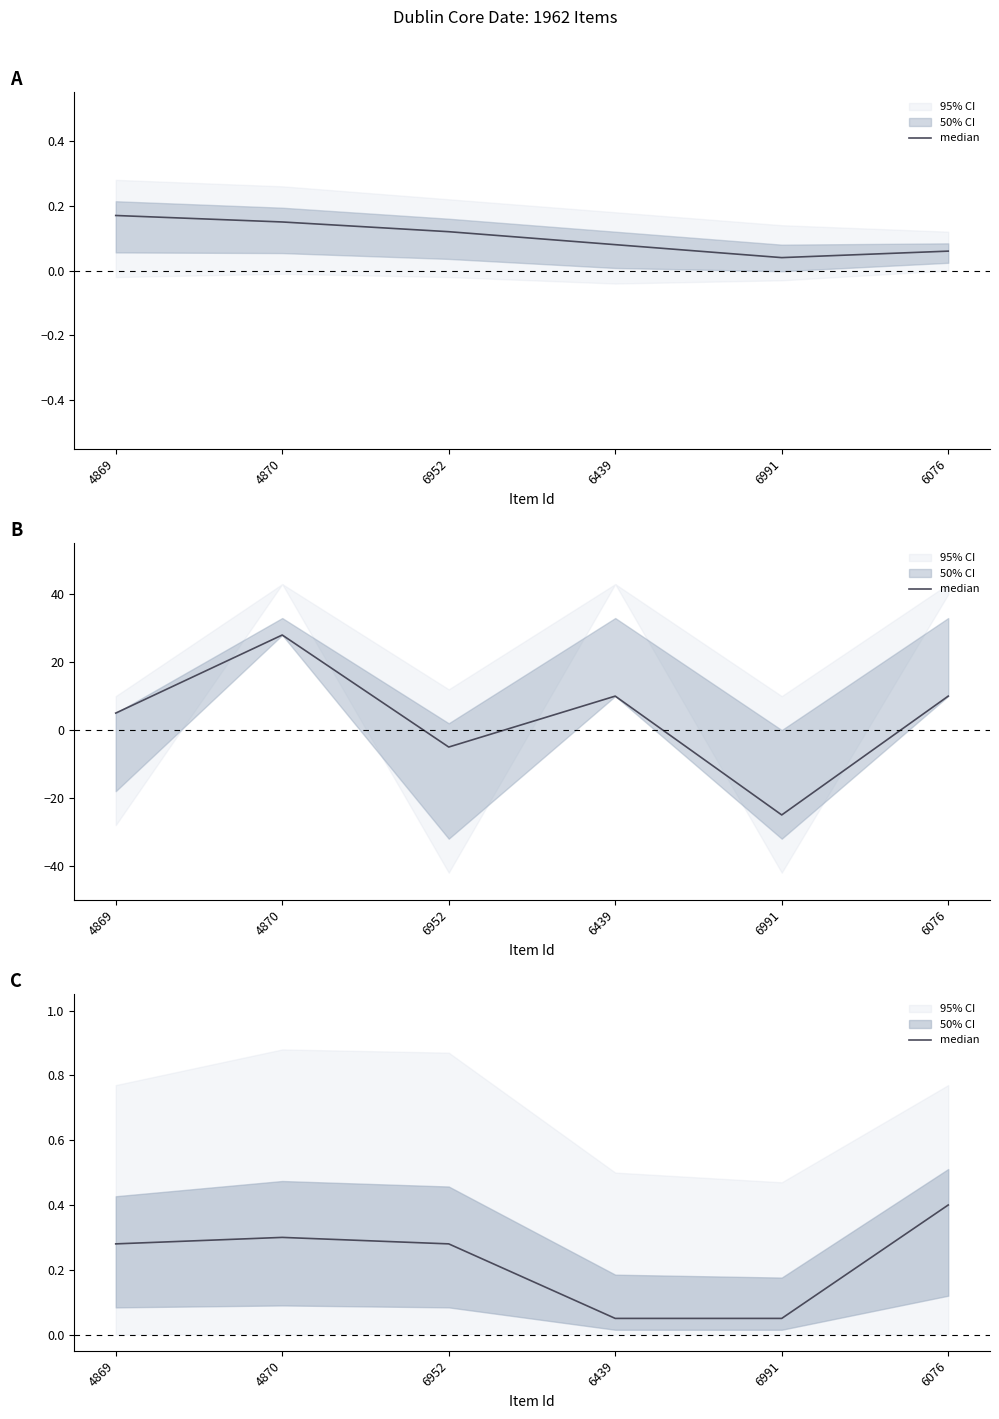

Is this an area chart (filled region under the line)?

No